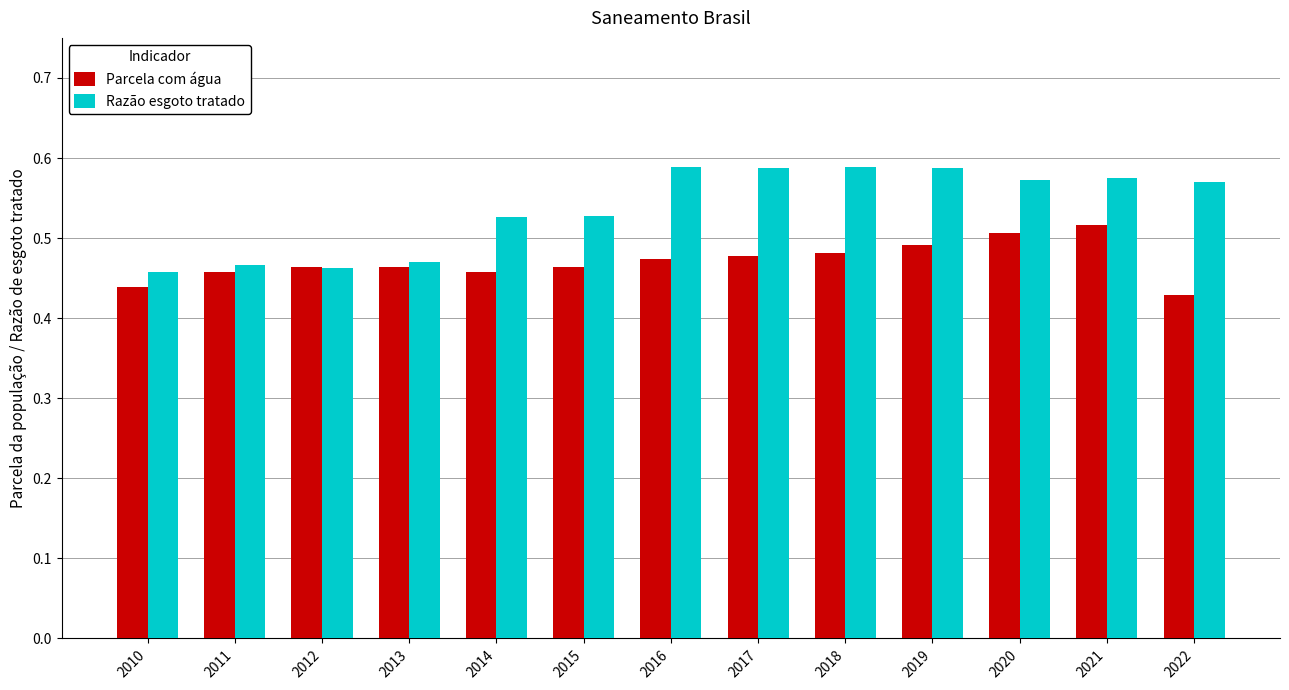

Count the Razão esgoto tratado values in the range 0 to 1.

13